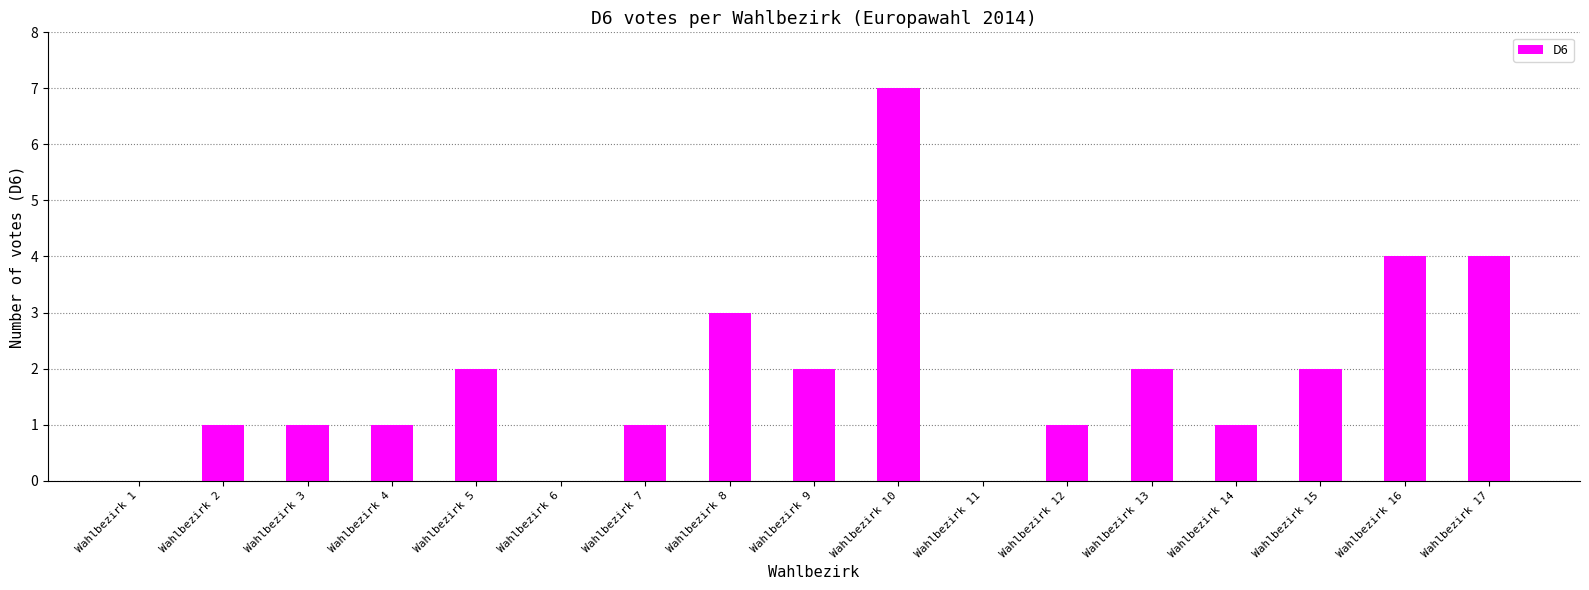

What is the ratio of the value at Wahlbezirk 2 to the value at Wahlbezirk 15?

0.5